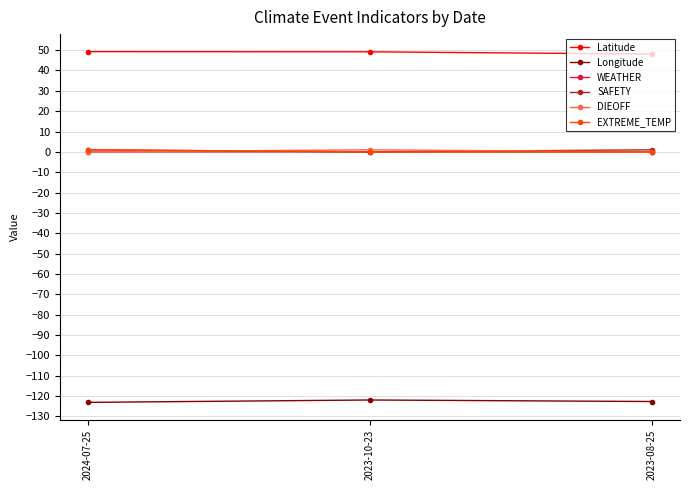

Is this an area chart (filled region under the line)?

No